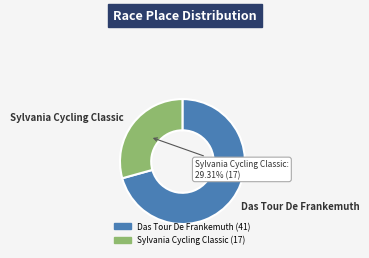

To the nearest percent, what percentage of the pie is Sylvania Cycling Classic?

29%